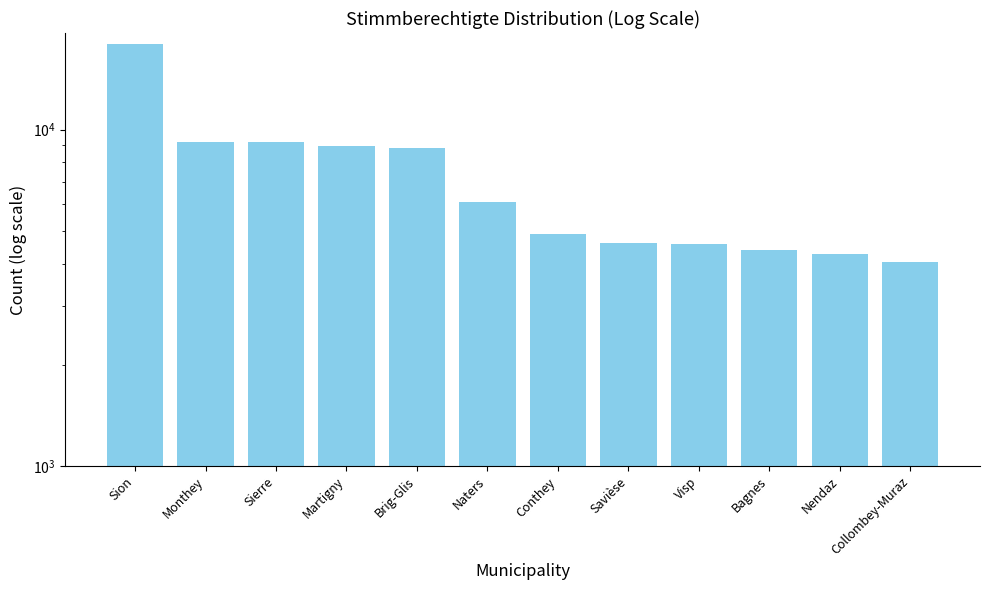

How many data points are less than 6093?

6